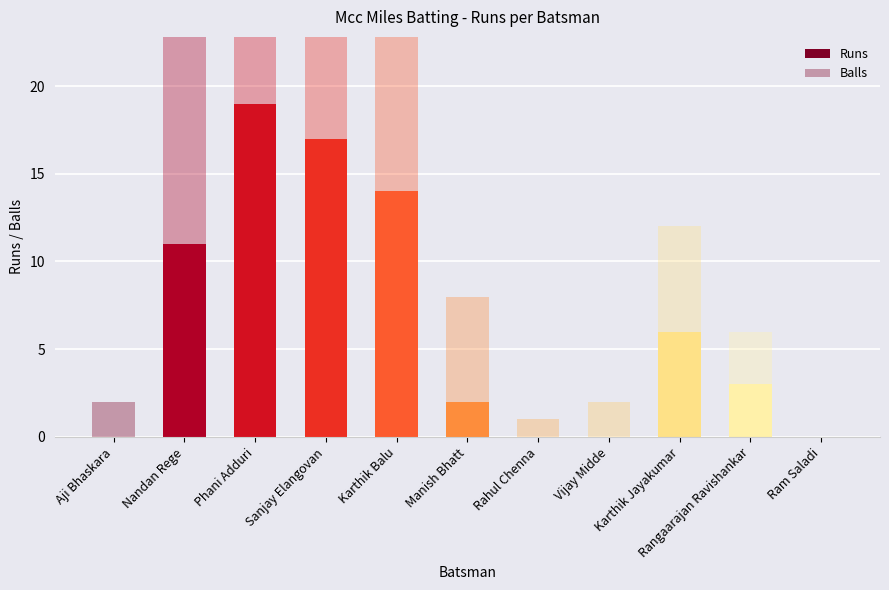

Reading right to left, what are all the values shown in this chart?

Runs: 0	3	6	0	0	2	14	17	19	11	0
Balls: 0	3	6	2	1	6	19	19	52	29	2